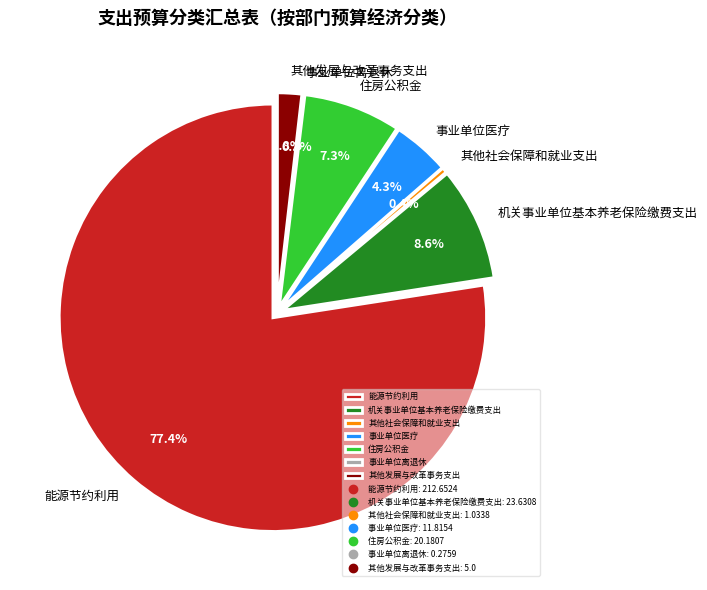

Does 住房公积金 account for over 50% of the chart?

No